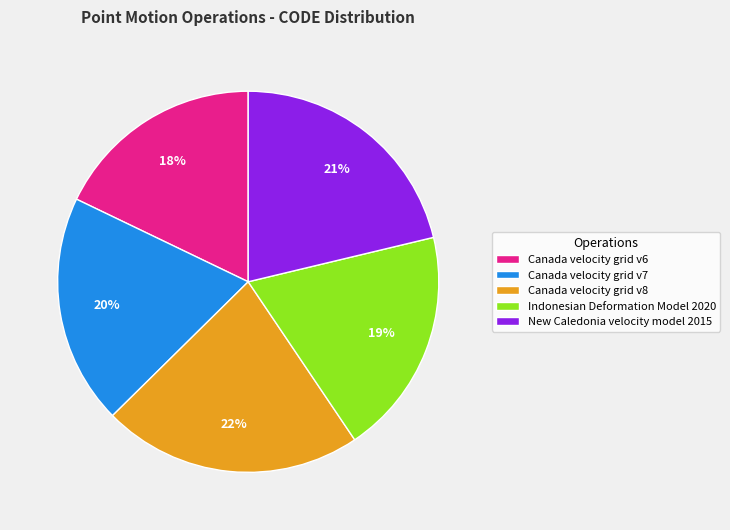

To the nearest percent, what percentage of the pie is Canada velocity grid v8?

22%